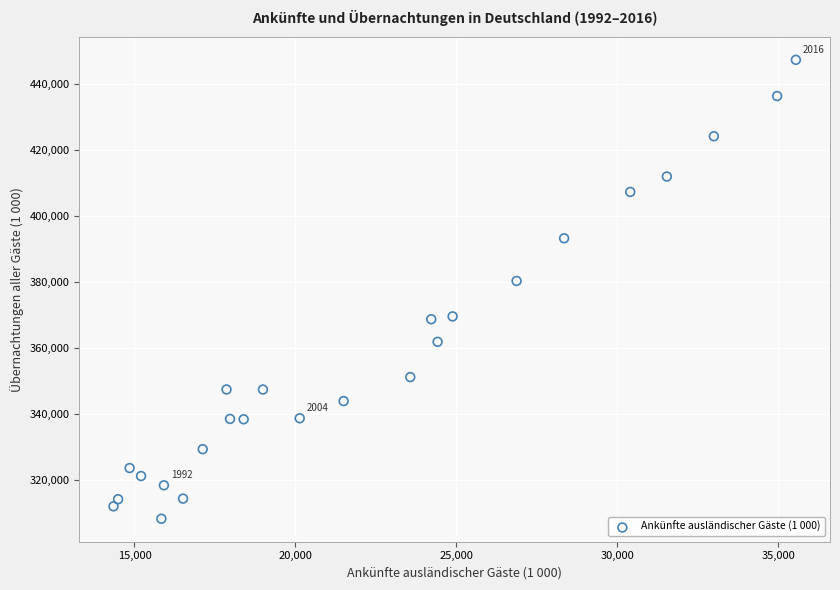

What Y value in the scatter plot is closest to 377746?

380275.5